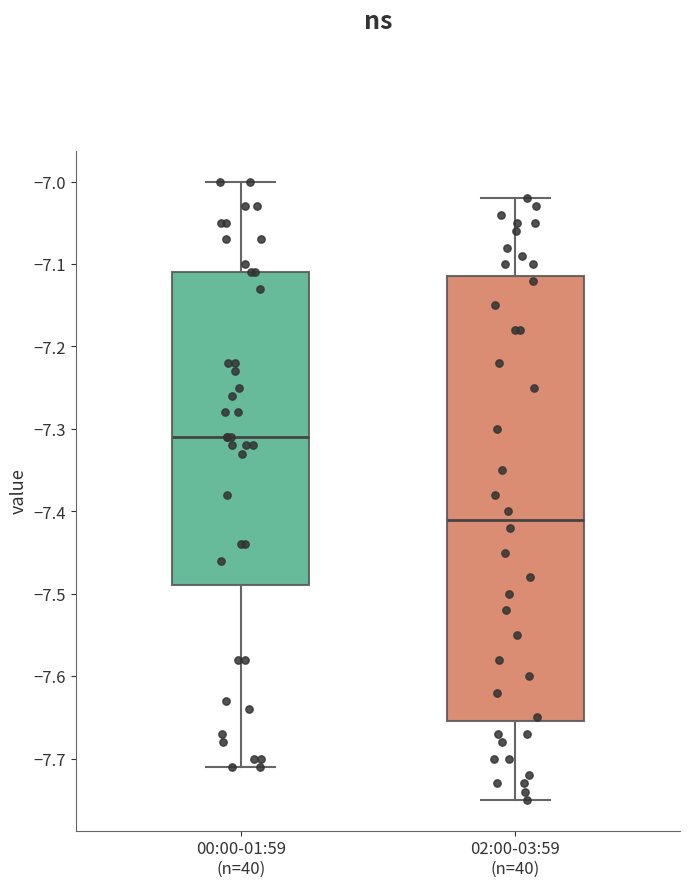

Which box is the tallest, from its lower edge to its upper edge?

02:00-03:59 (n=40)